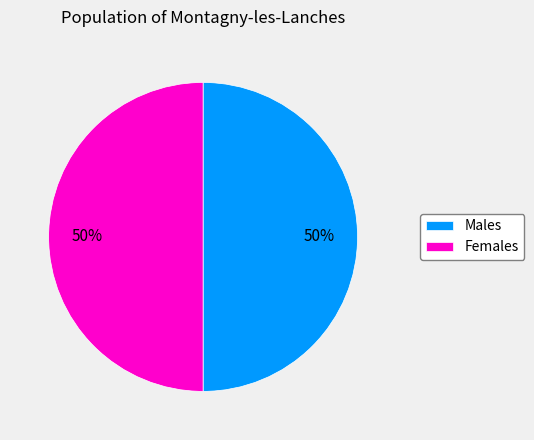

To the nearest percent, what portion does Females represent?

50%